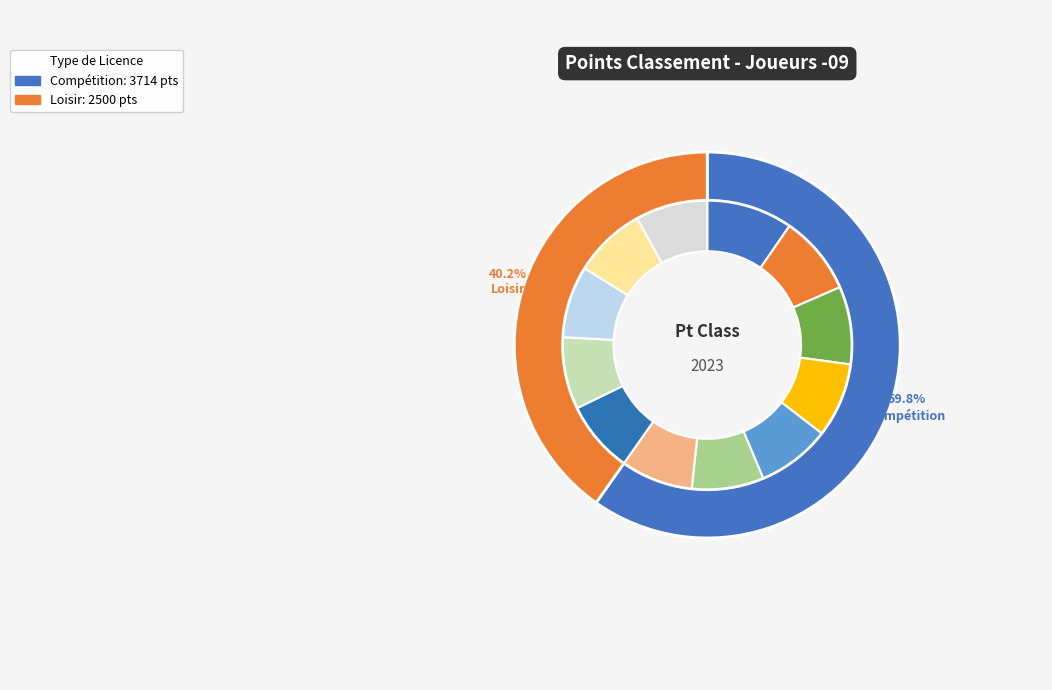

How many segments does this pie chart have?

12